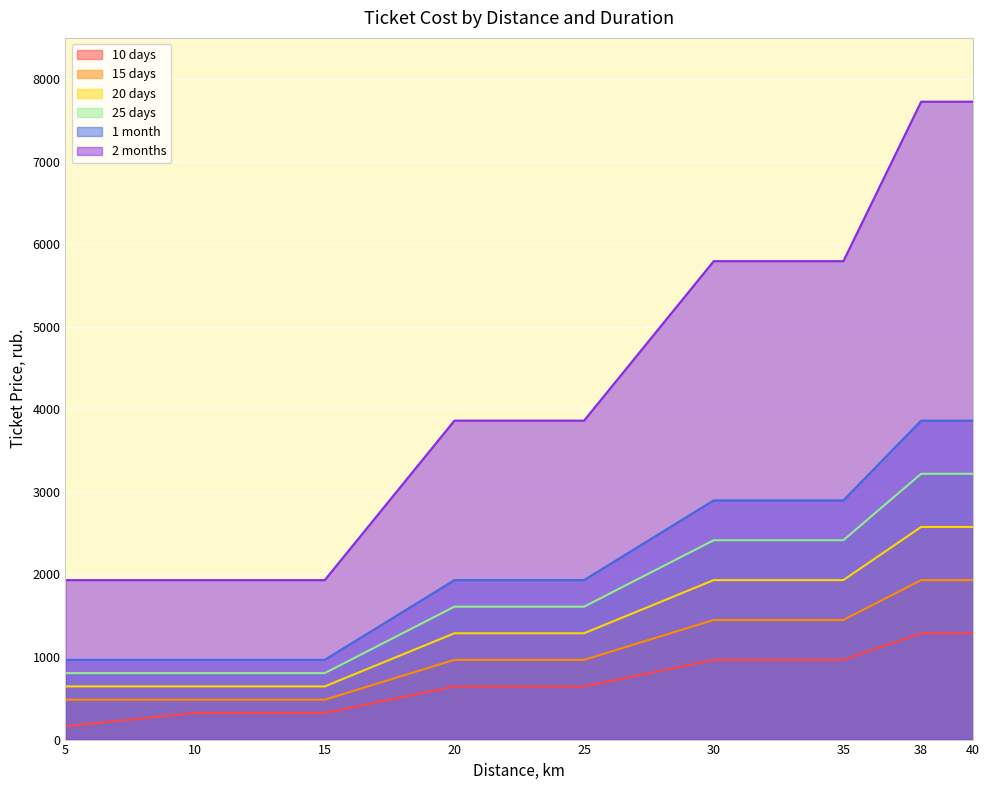

At which label does 20 days reach its peak?

38